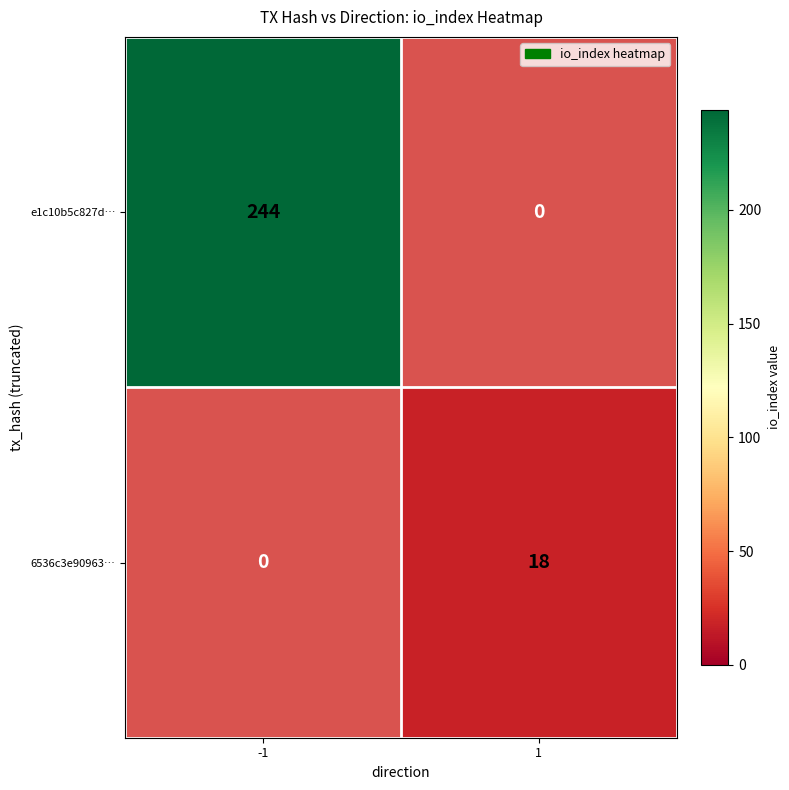

The value of 6536c3e90963… at 1 is 4.8. True or false?

False